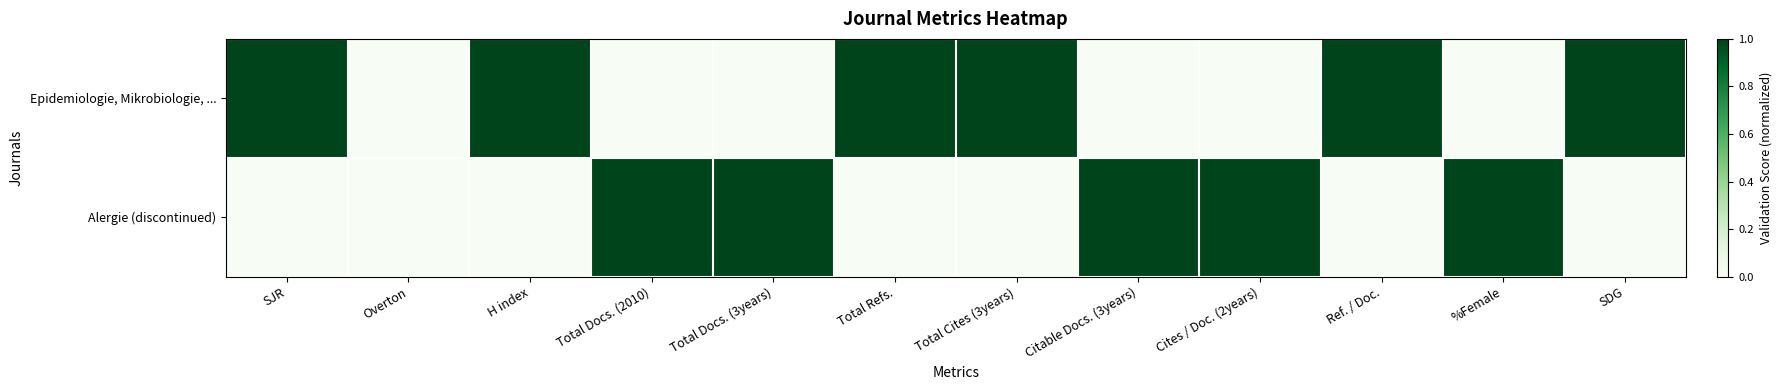

Which series has the widest spread of values?

Epidemiologie, Mikrobiologie, ...